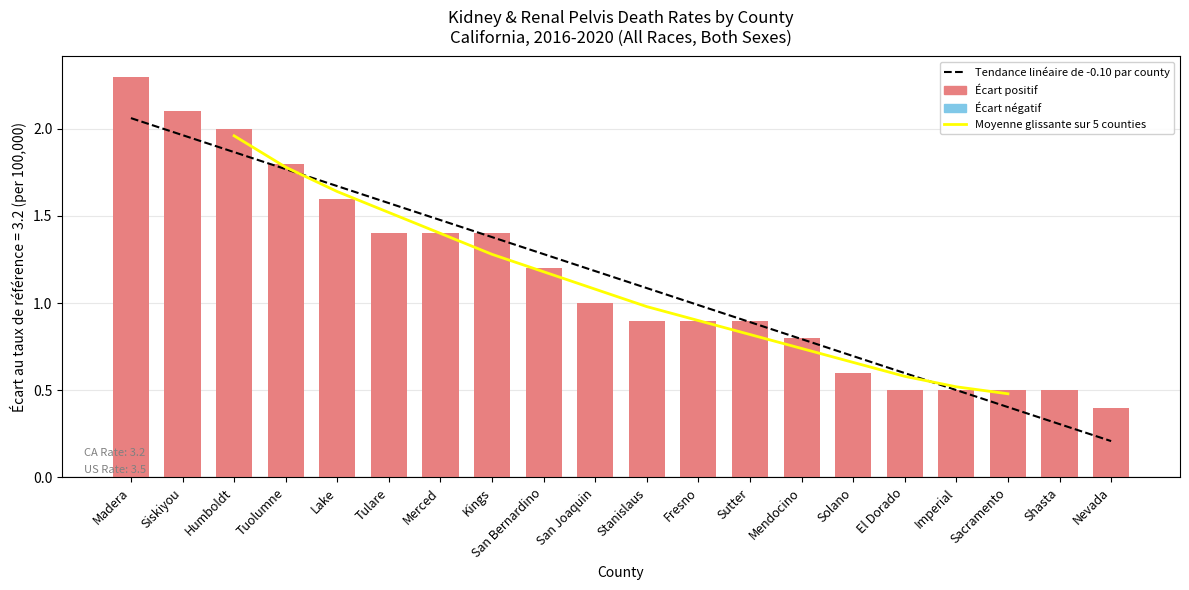

What is the minimum value shown in the chart?

0.4